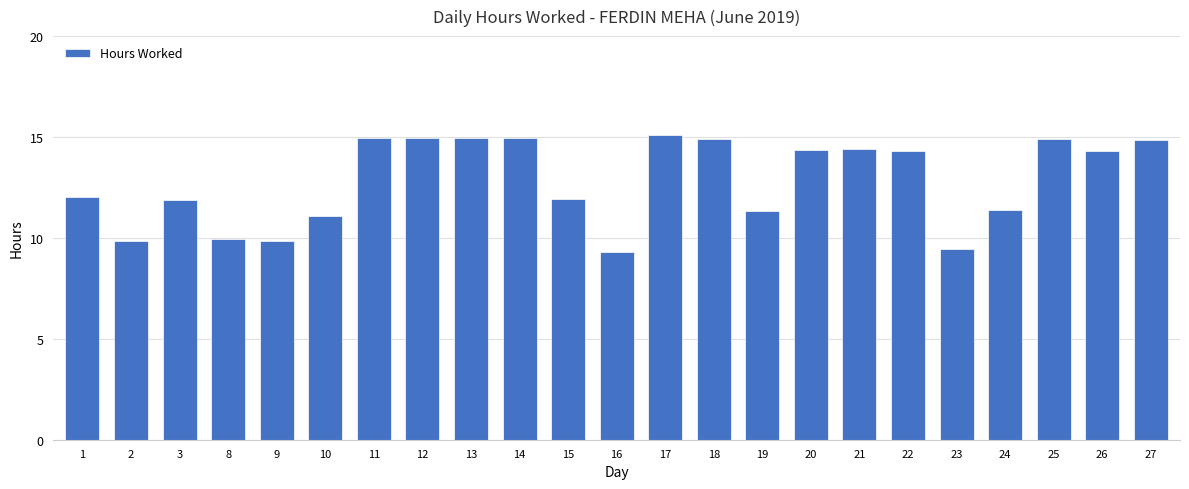

How many values are below 14?

11